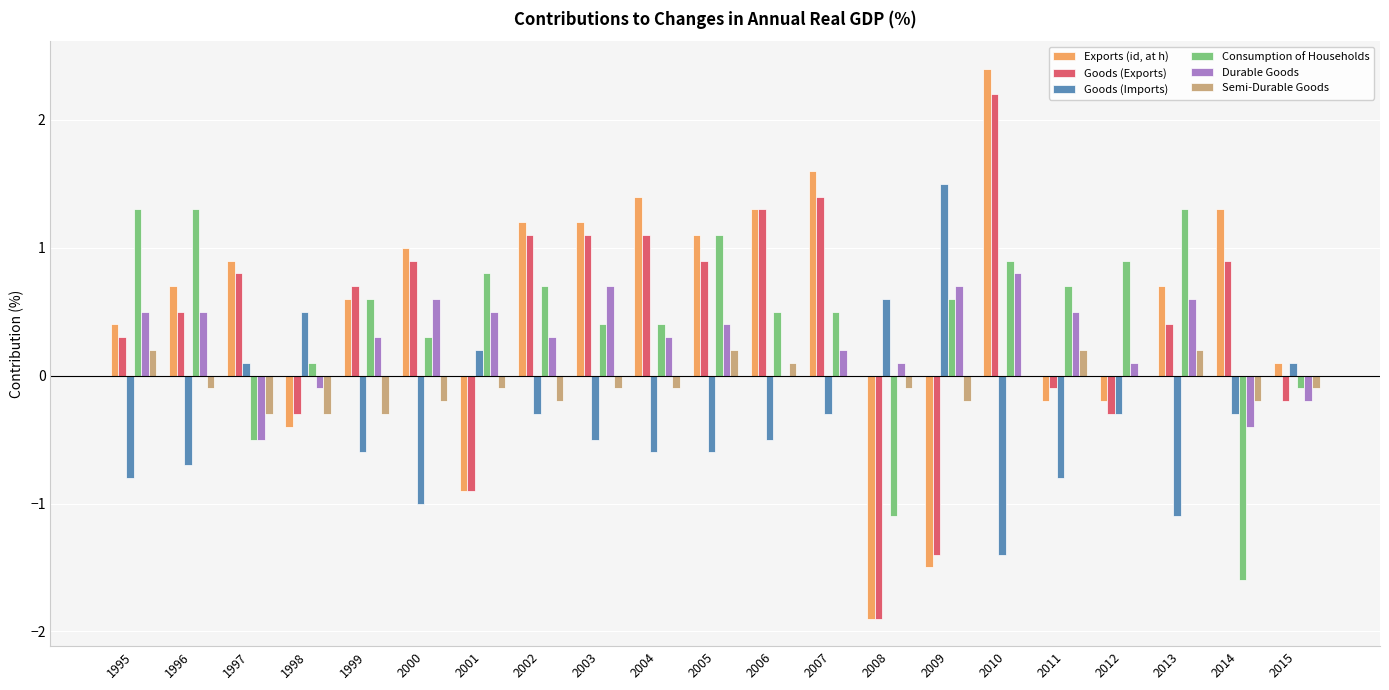

Count the number of data series in this chart.

6